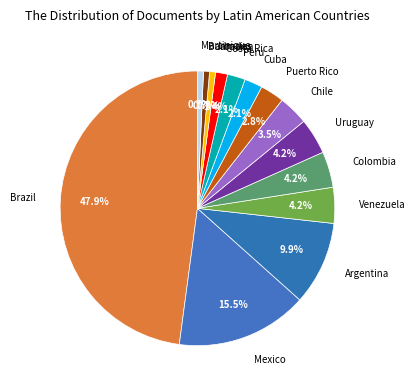

To the nearest percent, what percentage of the pie is Puerto Rico?

3%